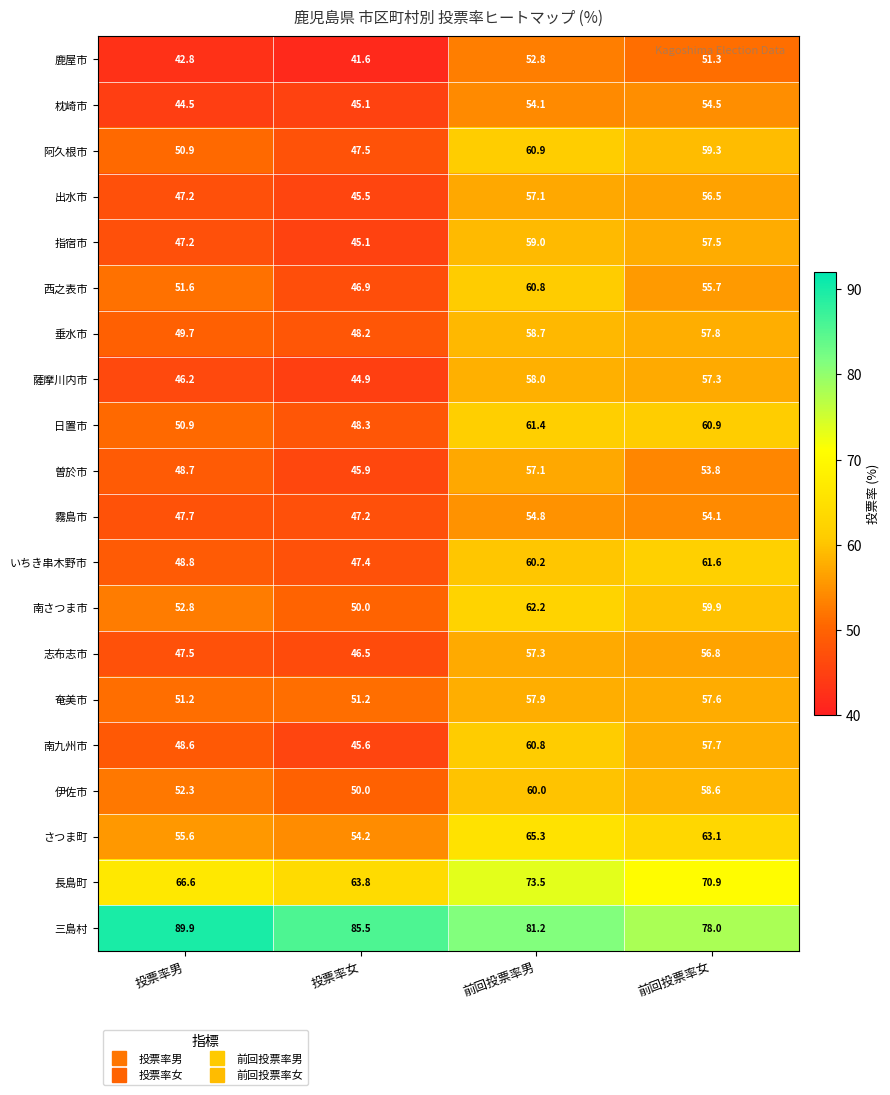

What is the smallest value displayed?

41.6